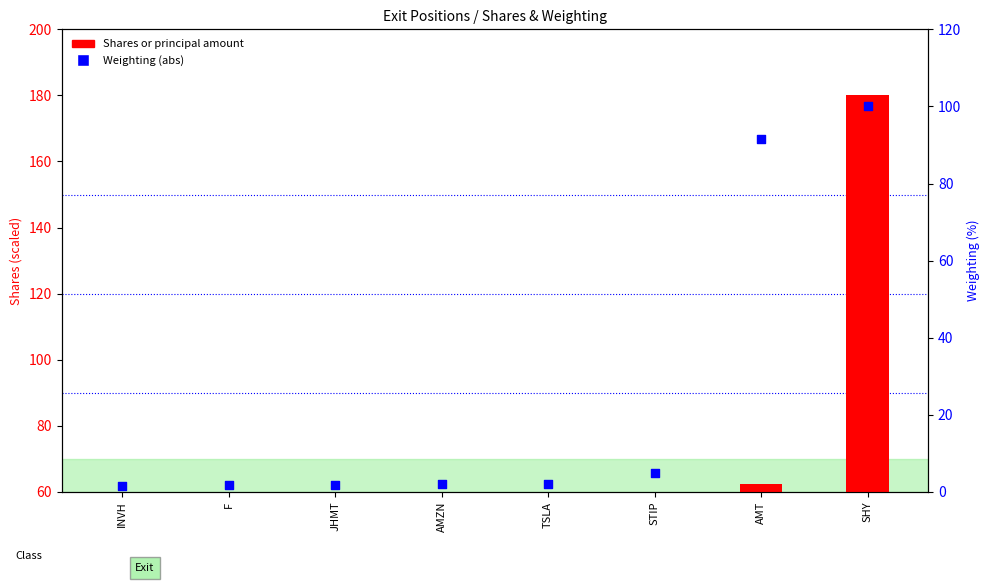

Which series reaches the minimum Y coordinate?

Shares or principal amount (abs)